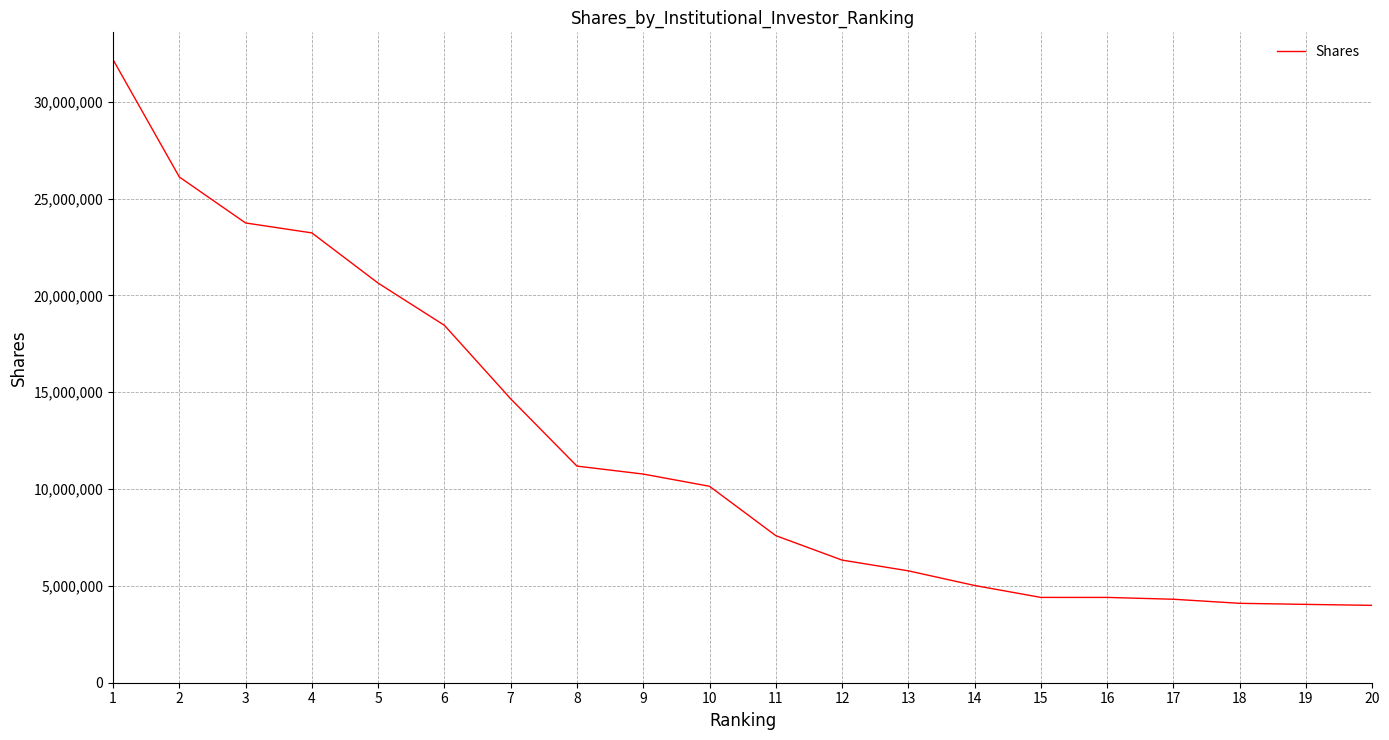

What is the difference between the values at 7 and 8?

3475103